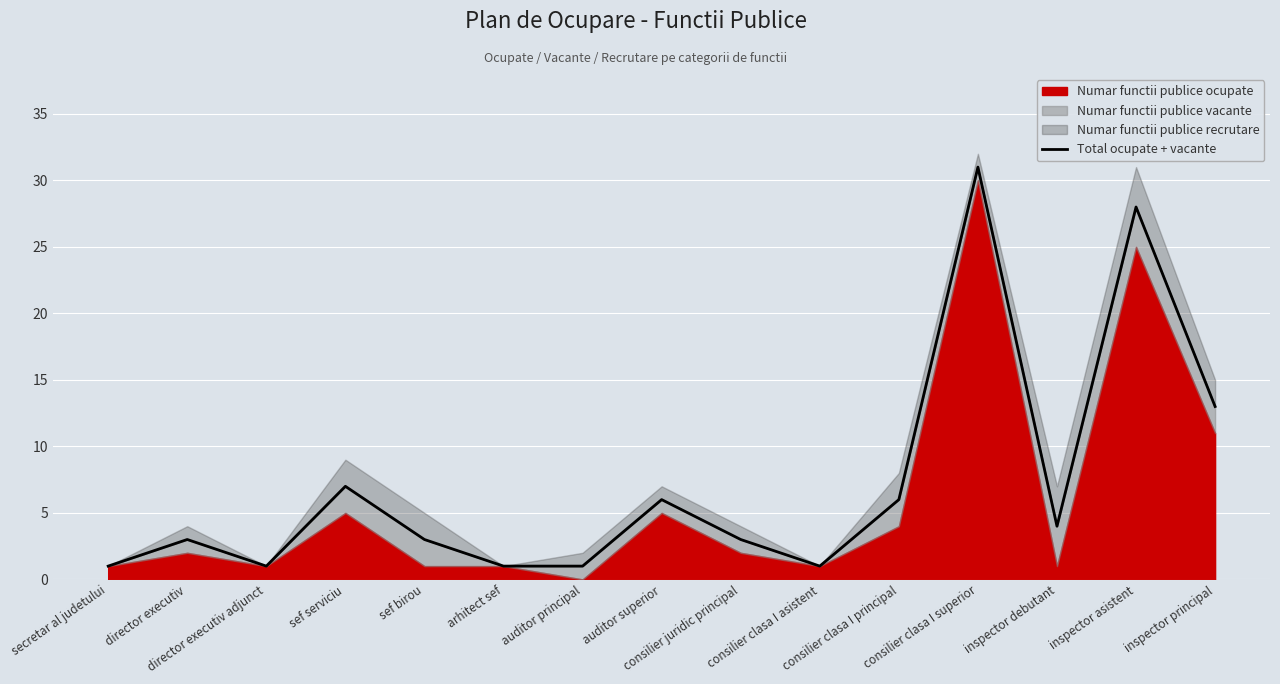

What is the difference between the maximum and minimum values?

30